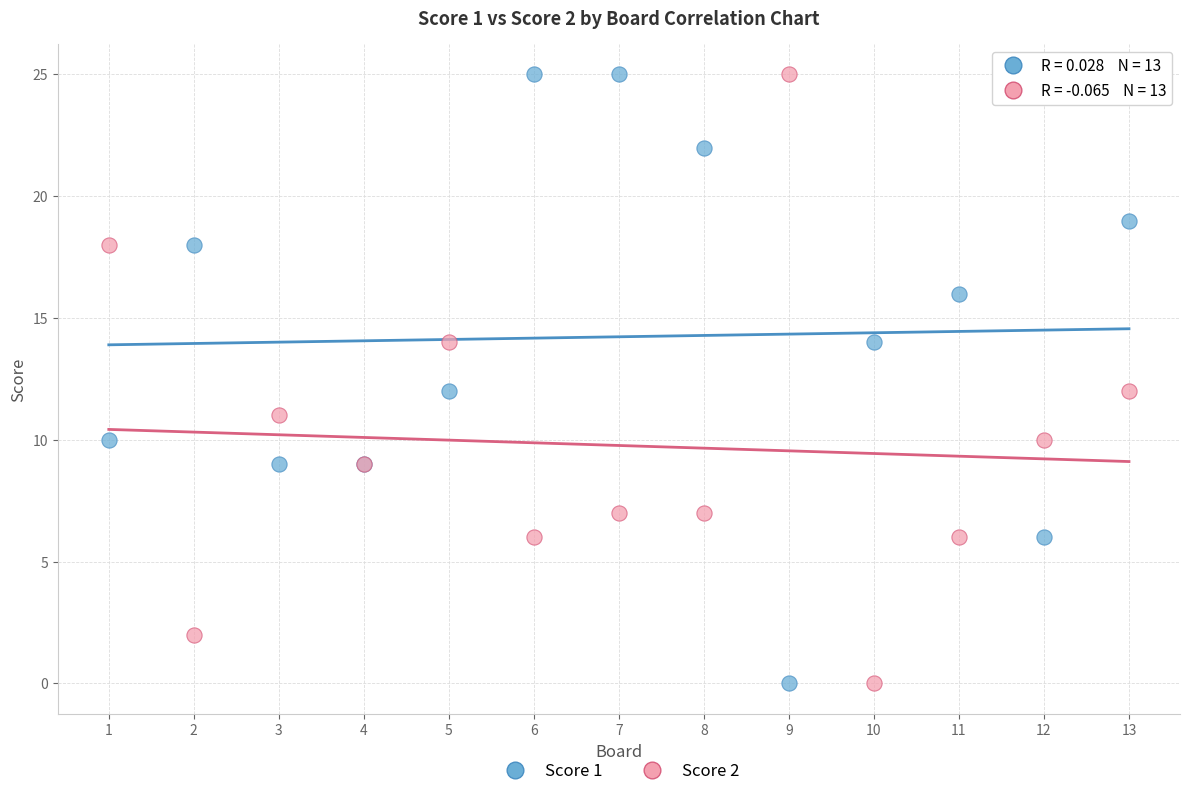

What is the X range (max minus min) for the scatter plot?

12